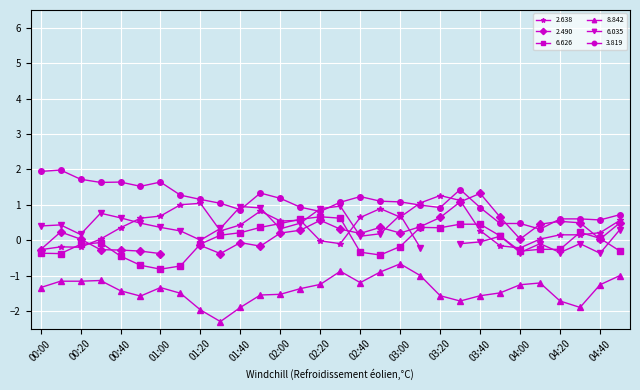

What is the sum of all 3.819 values?

33.1